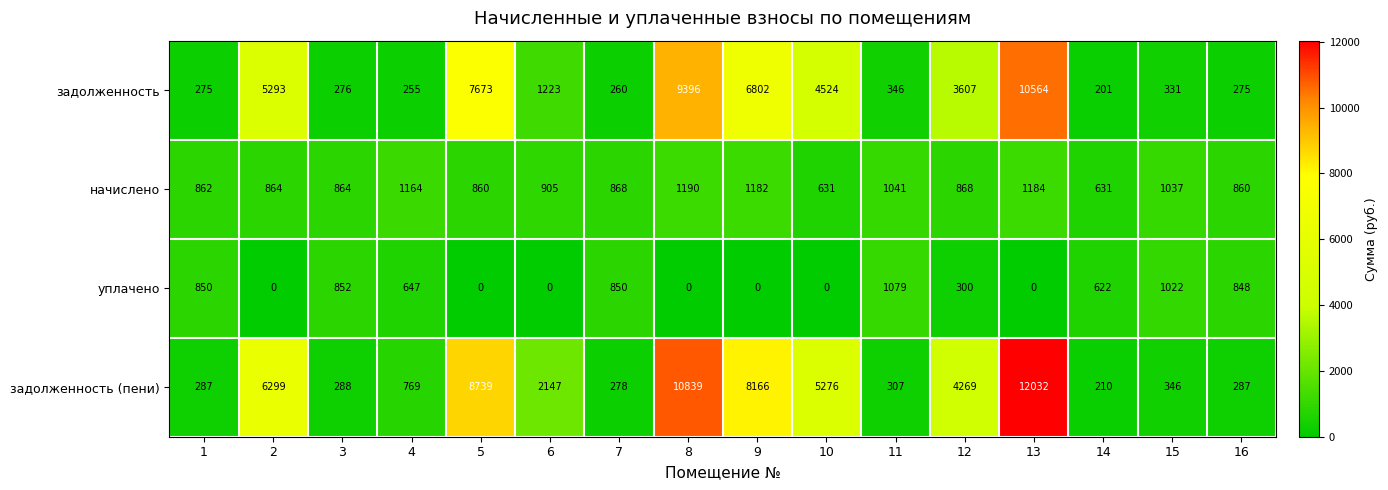

The value of задолженность (пени) at 11 is 464. True or false?

False